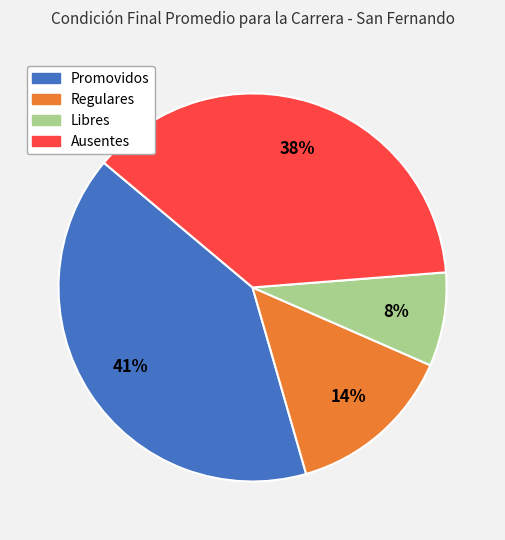

Which slice is the largest?

Promovidos